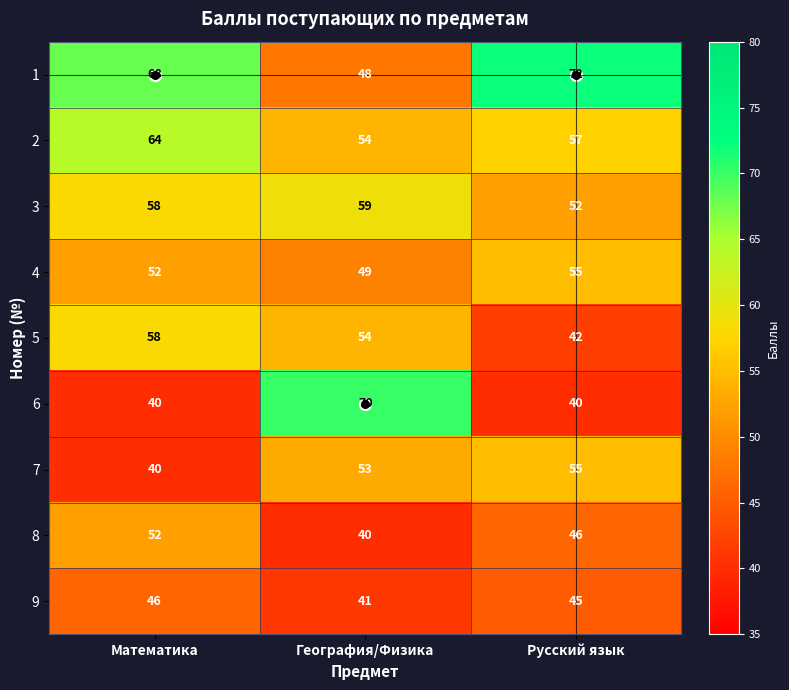

At which category is the sum across all series the highest?

Математика